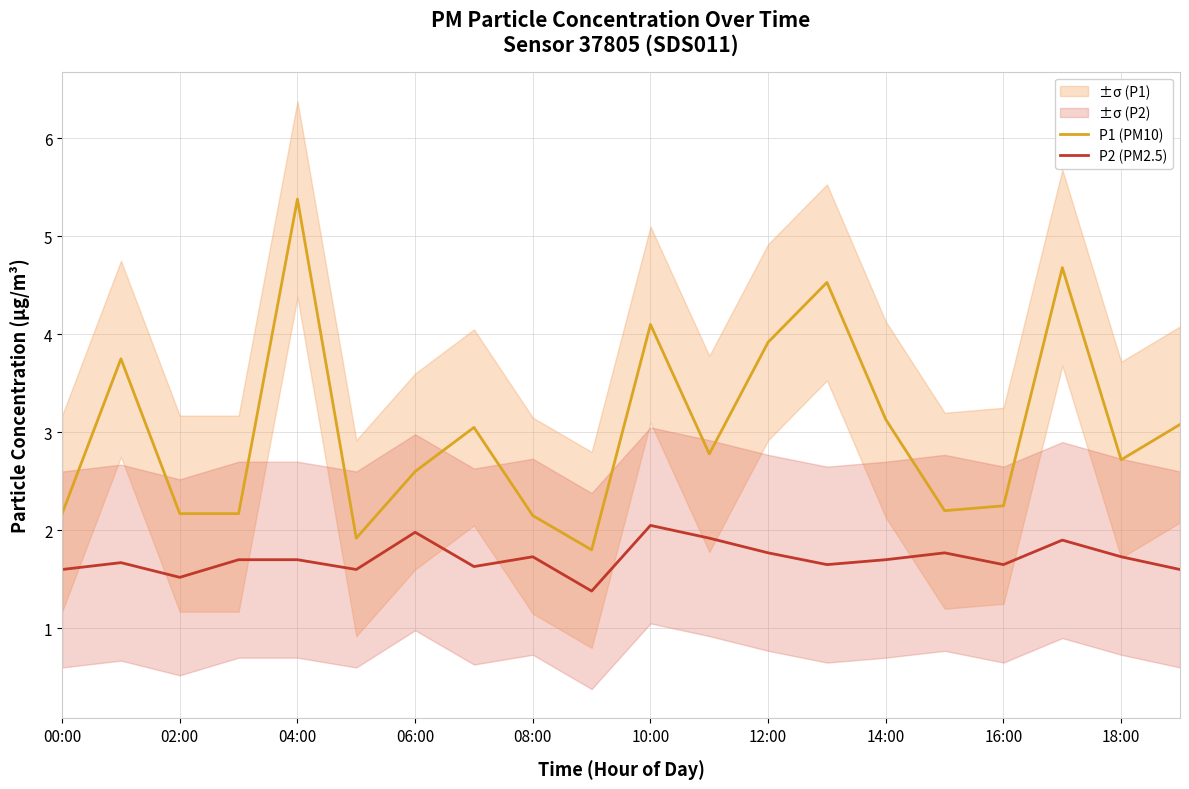

The value of P1 (PM10) at 14:00 is 1.8. True or false?

False